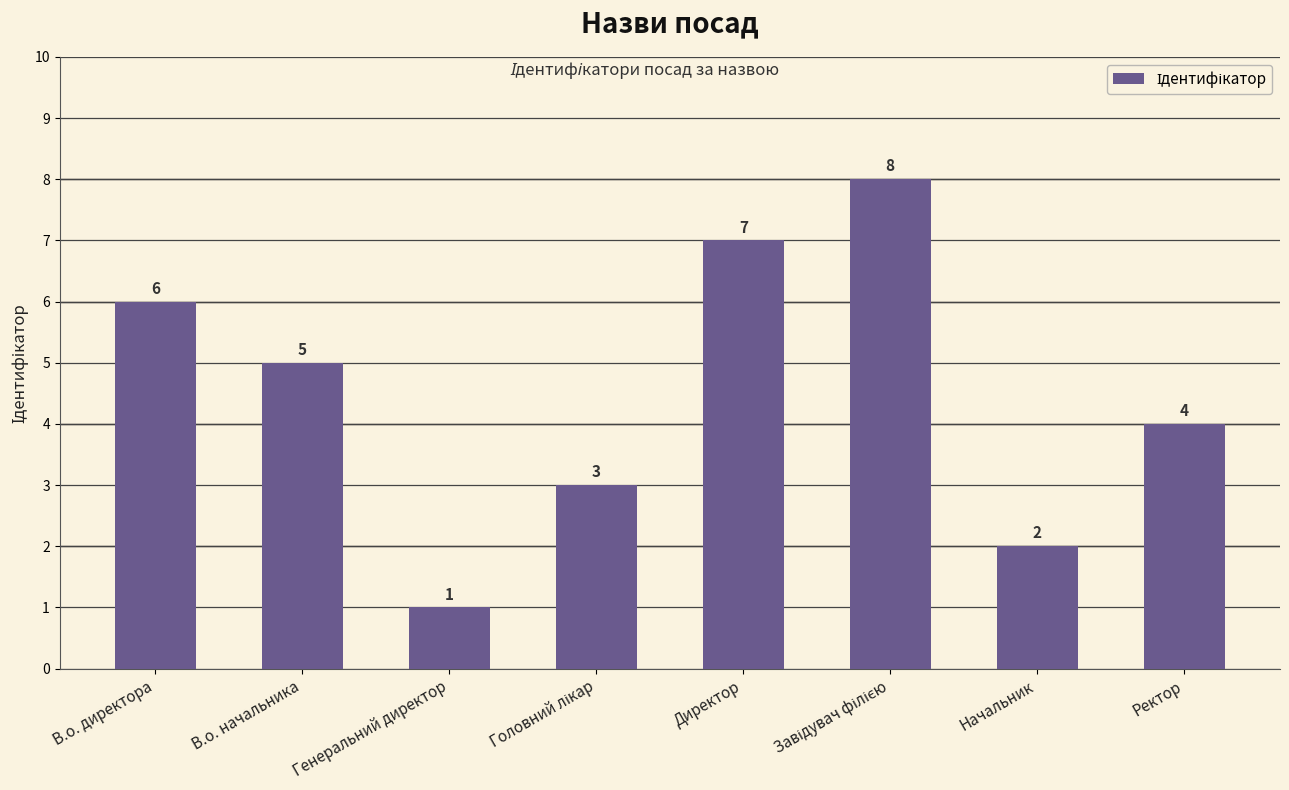

How many data points are less than 5?

4